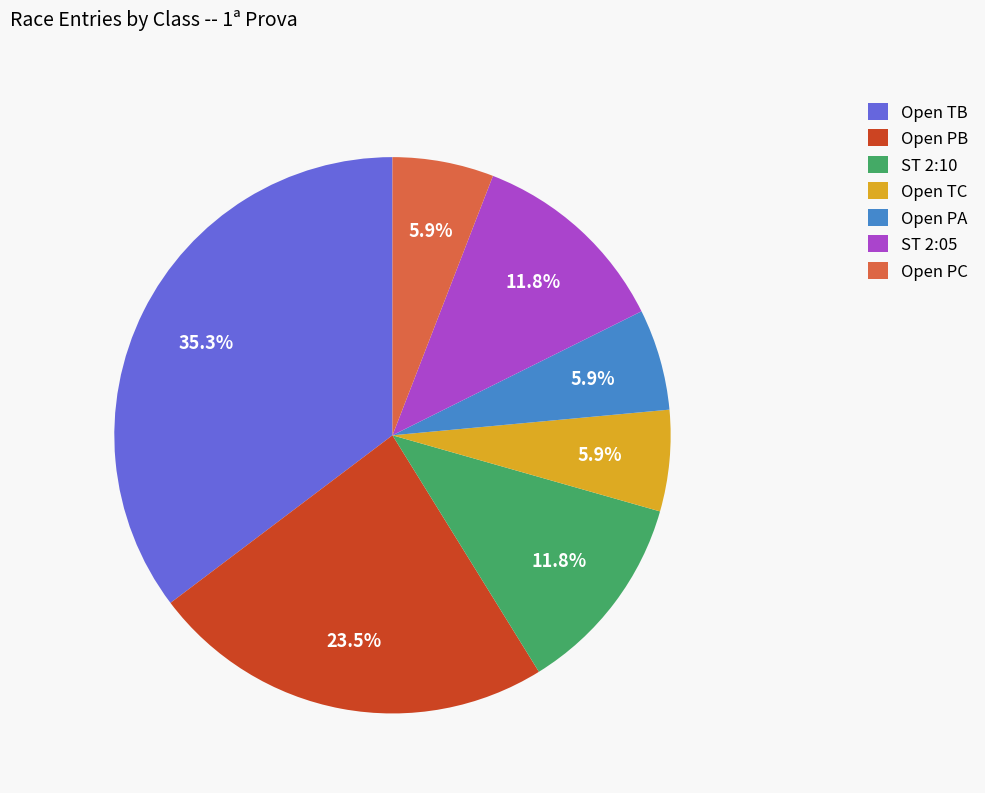

Is it true that ST 2:05 is 19% of the pie?

False